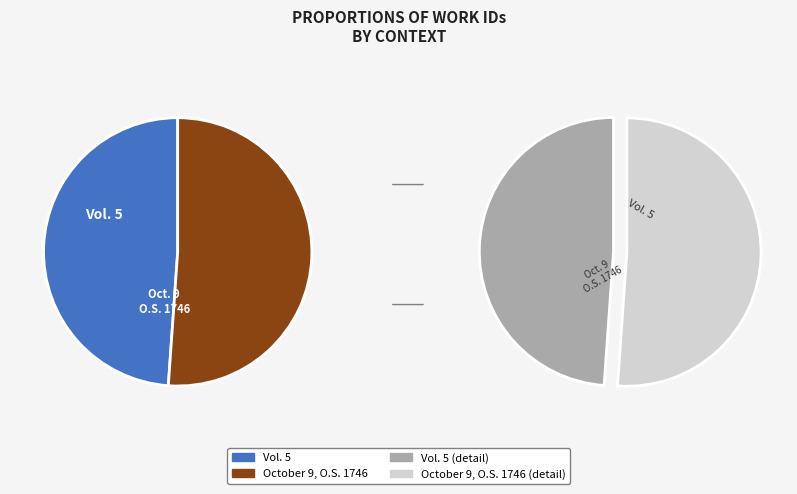

The Vol. 5 slice represents 49% of the pie. True or false?

True